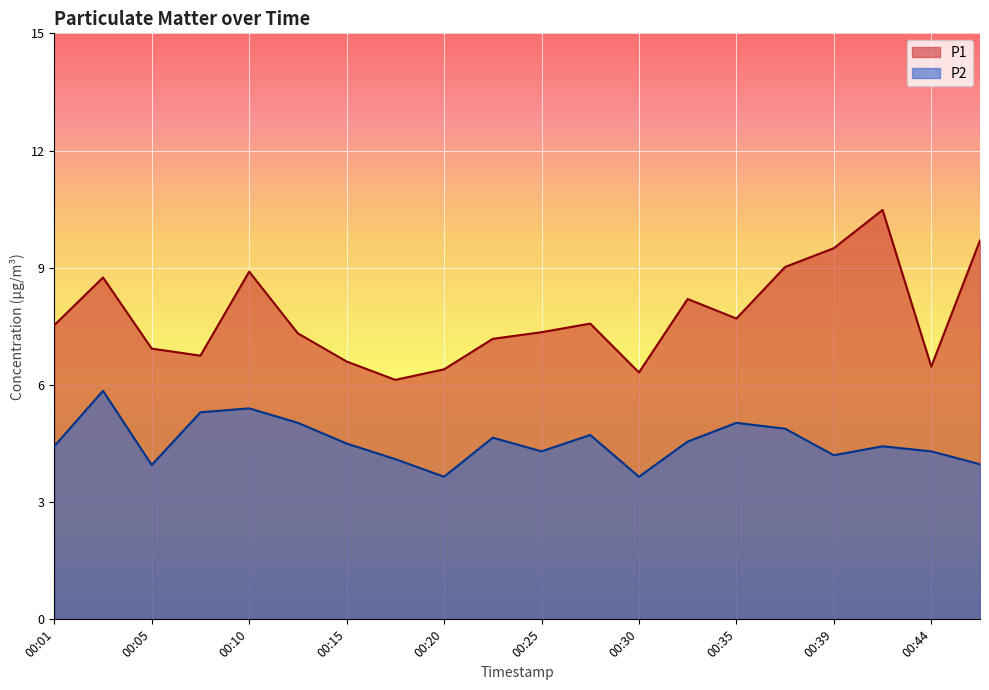

In P2, how many points are lower than both neighbors (excluding endpoints)?

5